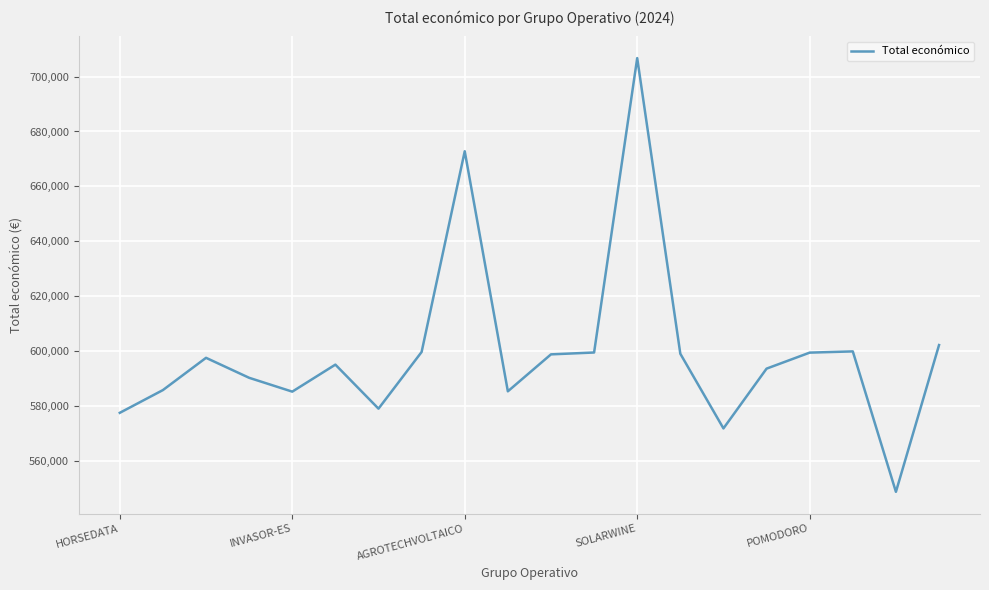

How many series are shown in this chart?

1